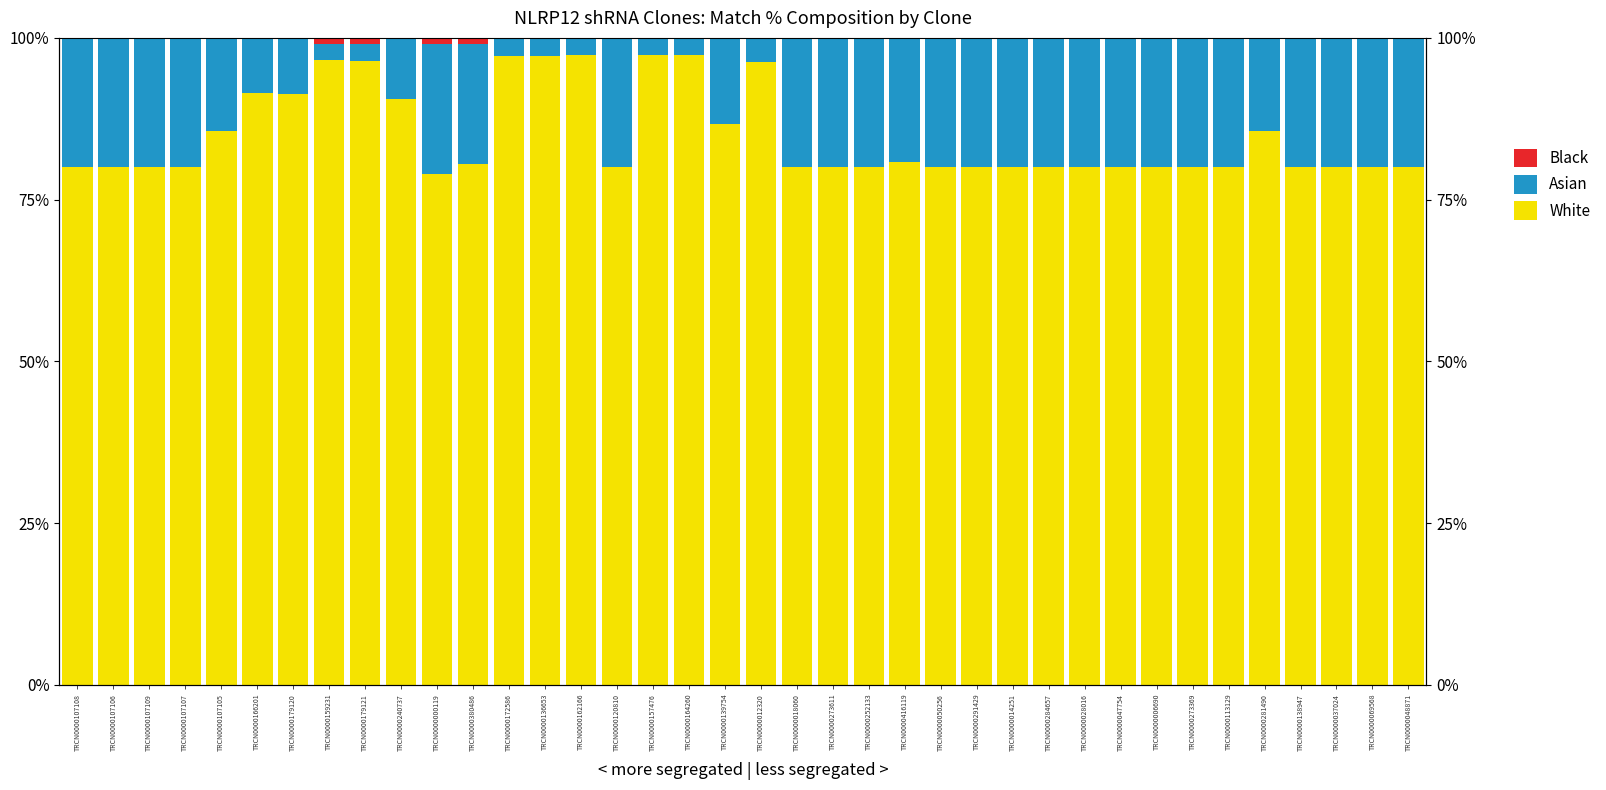

List the labels in order of Asian value, largest first.

TRCN0000107108, TRCN0000107106, TRCN0000107109, TRCN0000107107, TRCN0000000119, TRCN0000120810, TRCN0000018060, TRCN0000273611, TRCN0000252133, TRCN0000050256, TRCN0000291429, TRCN0000014251, TRCN0000284657, TRCN0000028016, TRCN0000047754, TRCN0000006690, TRCN0000273369, TRCN0000113129, TRCN0000138947, TRCN0000037024, TRCN0000069568, TRCN0000048871, TRCN0000416119, TRCN0000380486, TRCN0000281490, TRCN0000107105, TRCN0000139754, TRCN0000240737, TRCN0000179120, TRCN0000166201, TRCN0000012320, TRCN0000172586, TRCN0000136653, TRCN0000157476, TRCN0000164260, TRCN0000162166, TRCN0000179121, TRCN0000159231